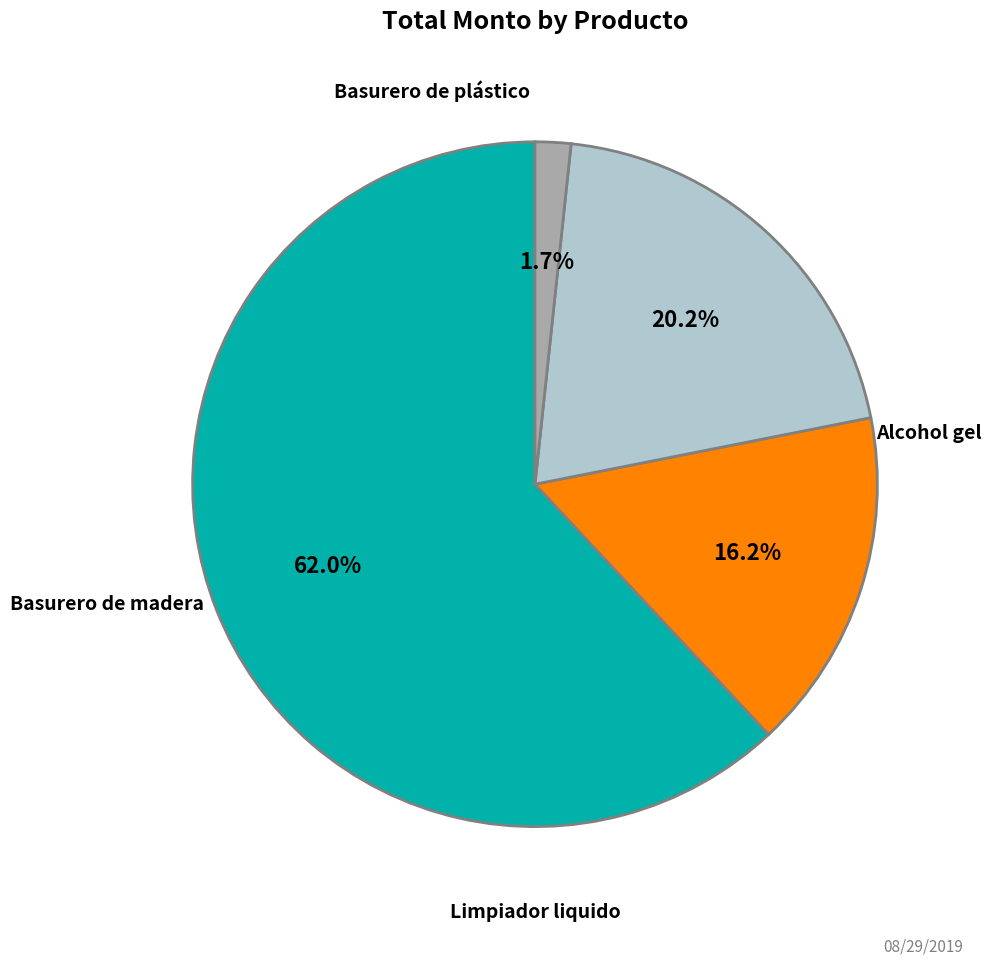

Is there a majority slice in this chart?

Yes